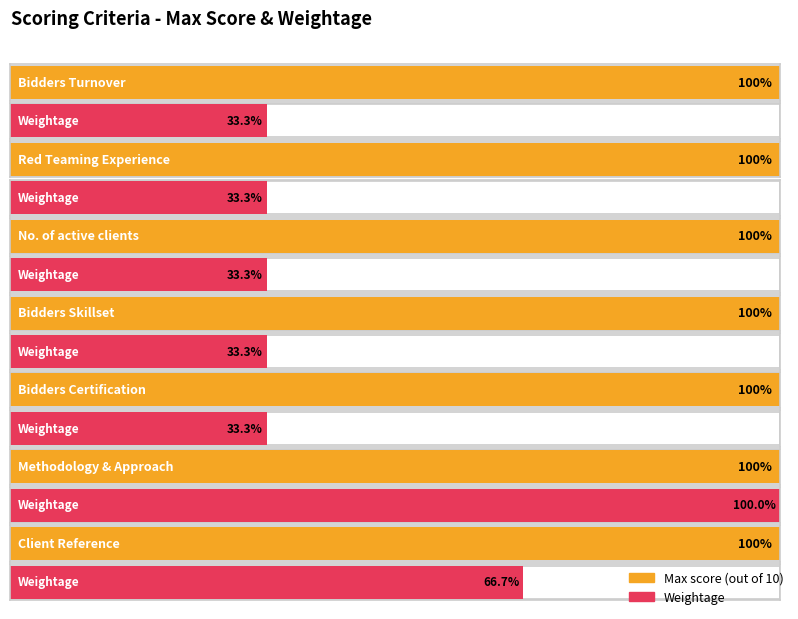

List the labels in order of Max score value, smallest first.

Bidders Turnover, Red Teaming Experience, No. of active clients, Bidders Skillset, Bidders Certification, Methodology & Approach, Client Reference